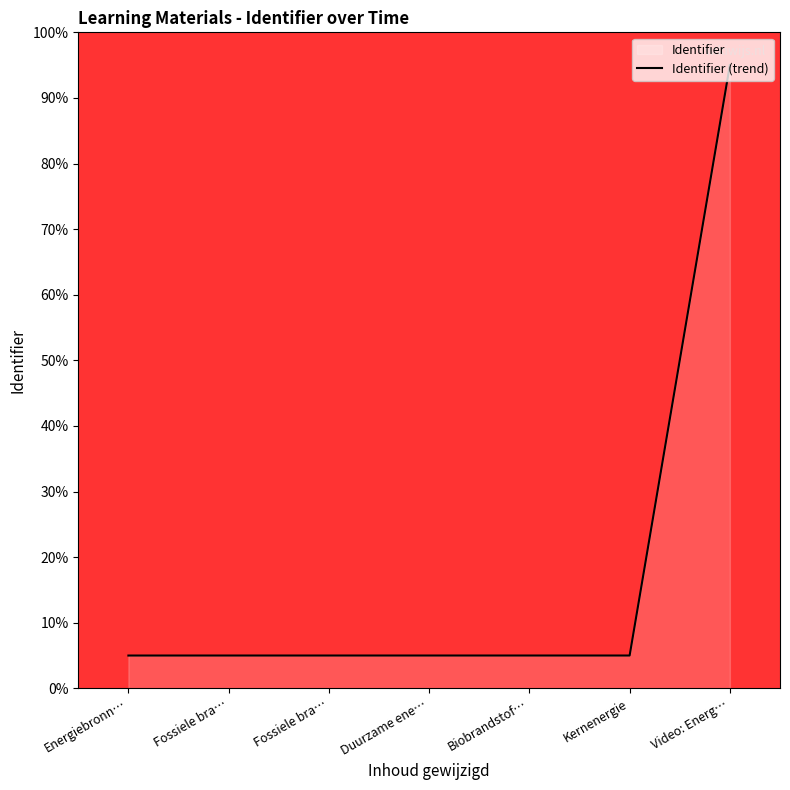

Is it true that the value at Biobrandstof… is 2.0?

False